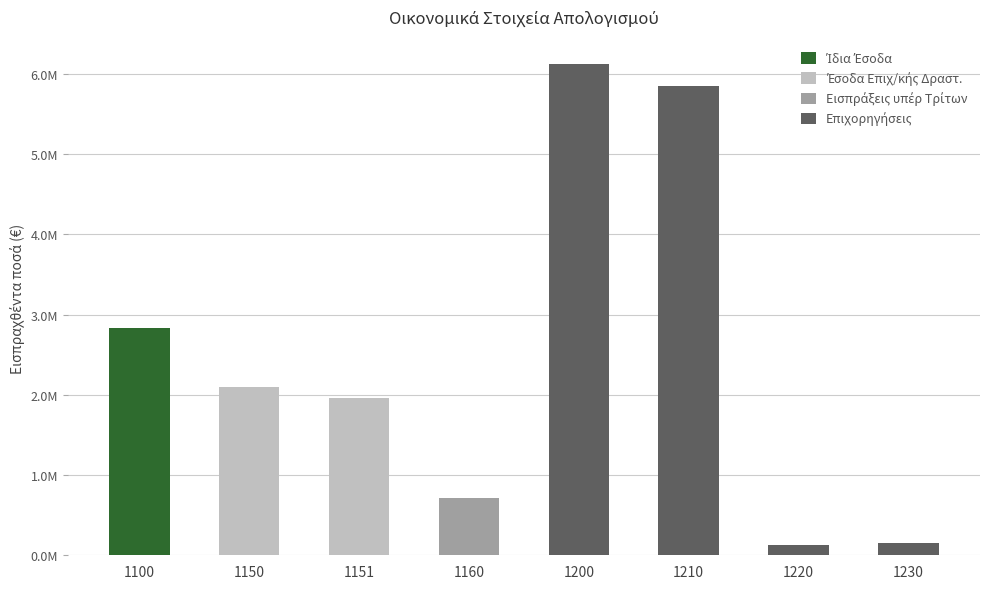

At which category is the sum across all series the highest?

1200